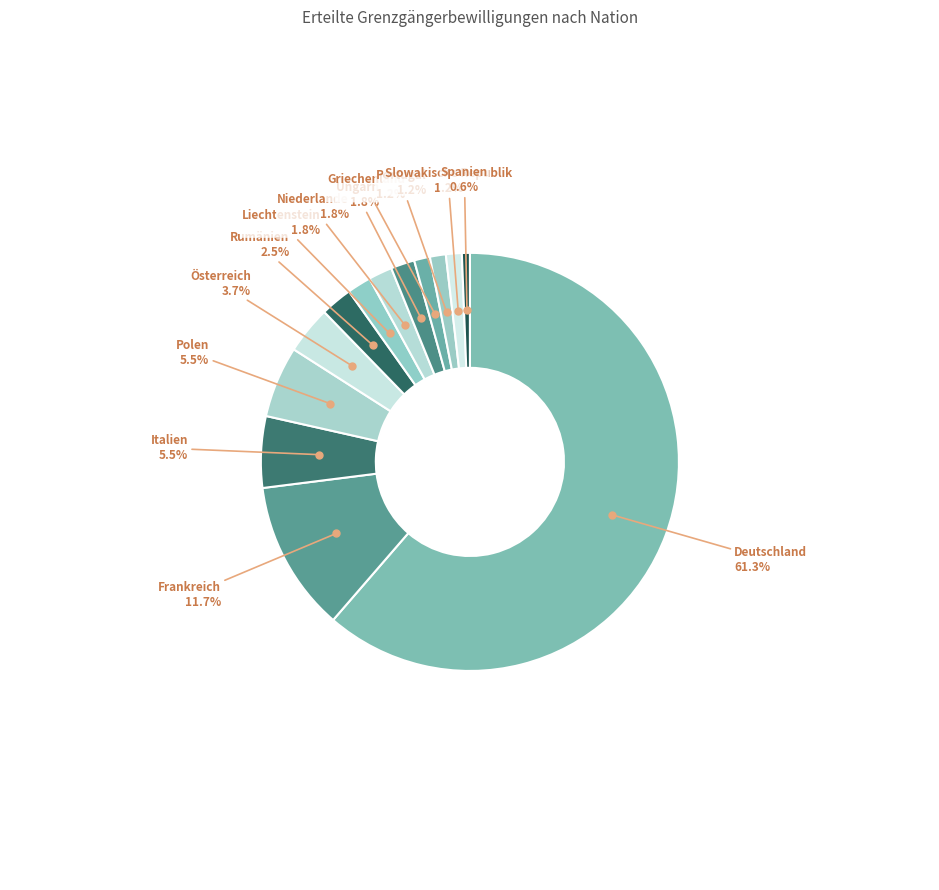

Count the number of slices in the pie.

13